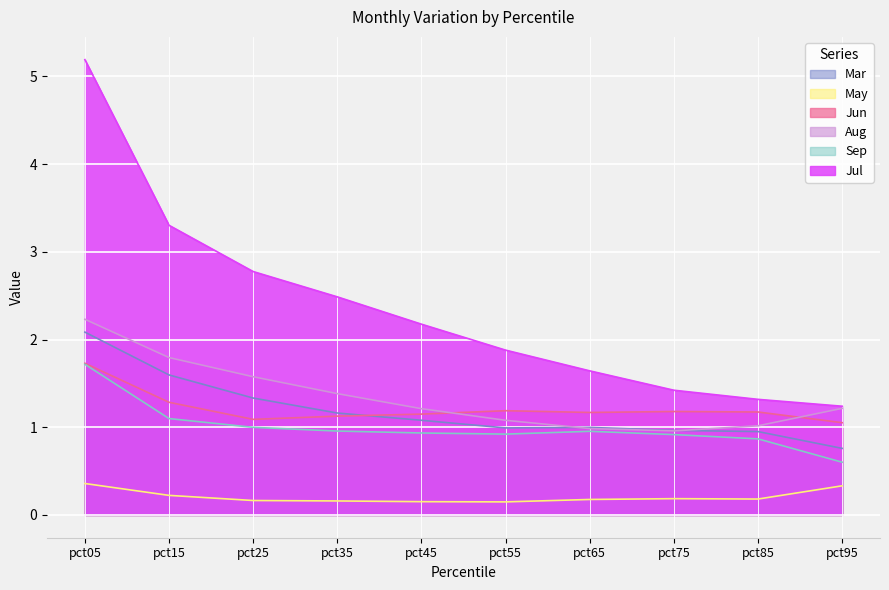

True or false: Sep and Jul intersect in this chart.

False